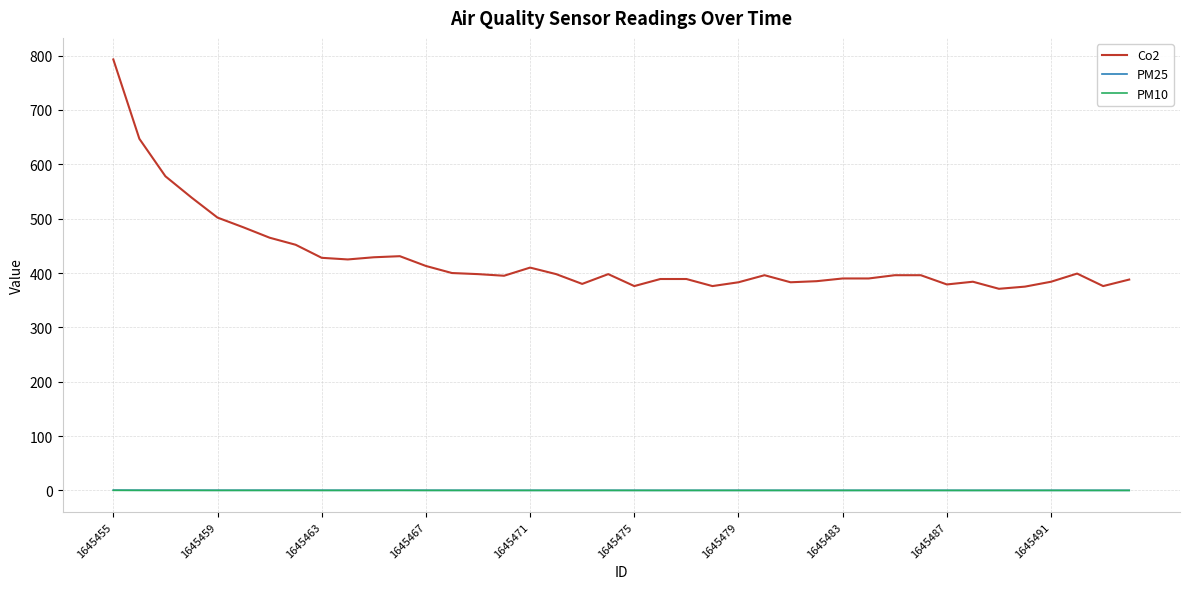

Which series has the largest range (max minus min)?

Co2